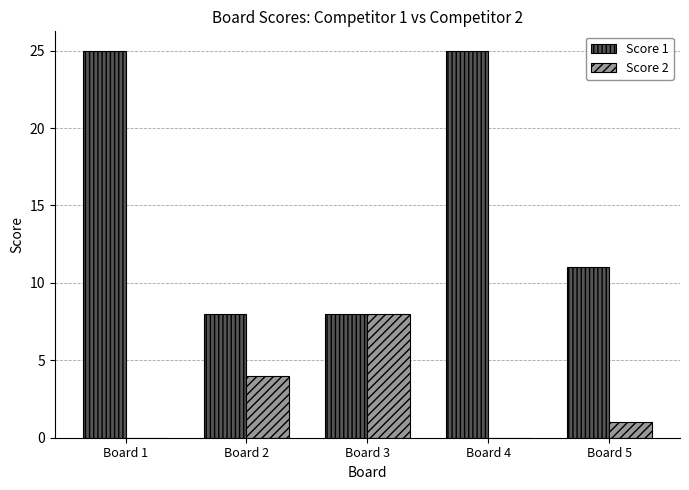

The value of Score 2 at Board 5 is 1. True or false?

True